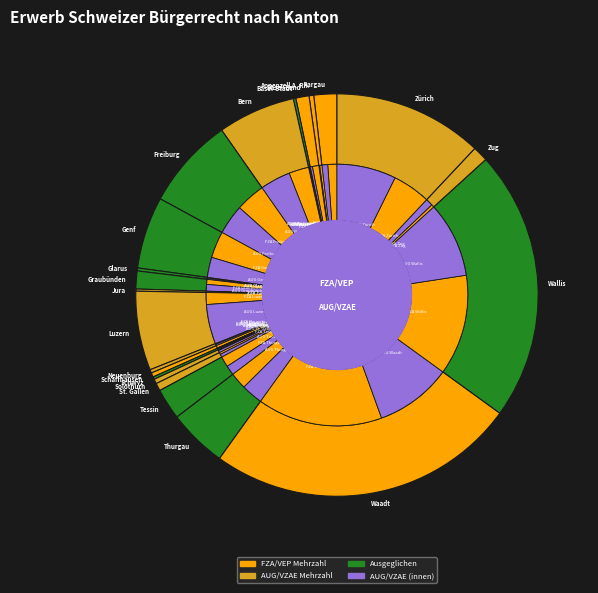

What is the change in value from Appenzell A. Rh. to Bern?

+171